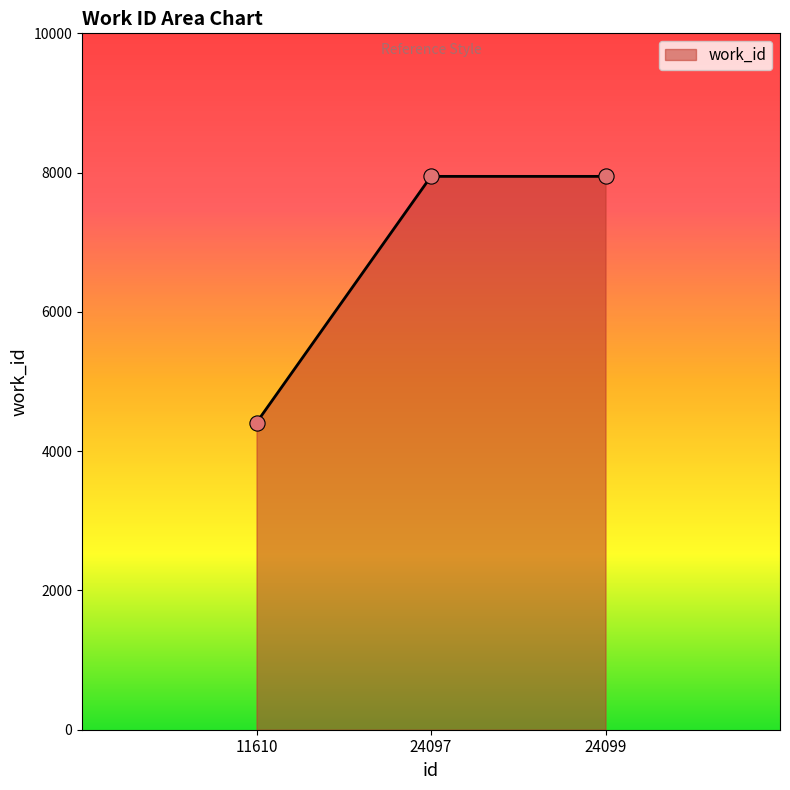

What is the ratio of the value at 11610 to the value at 24099?

0.6